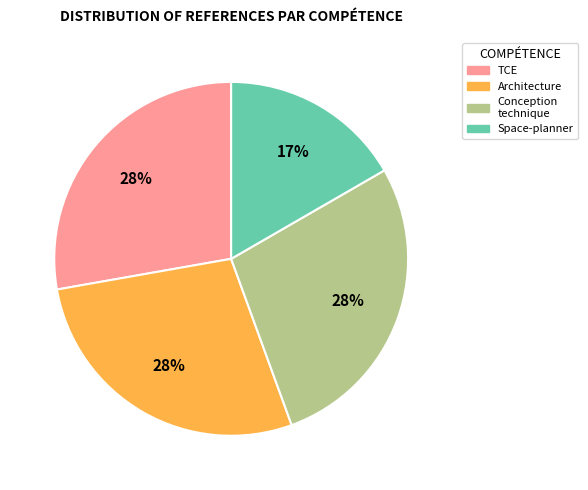

Is there a majority slice in this chart?

No